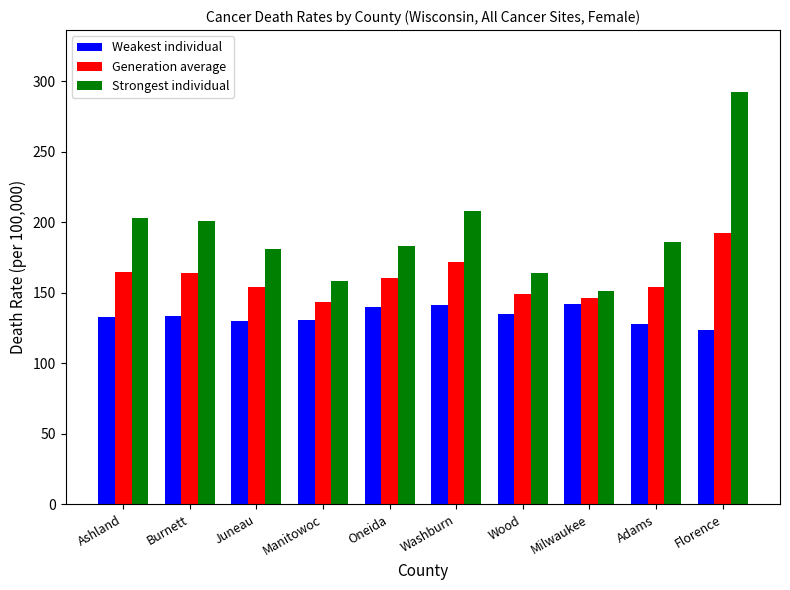

How many values in the Strongest individual series are below 186?

5